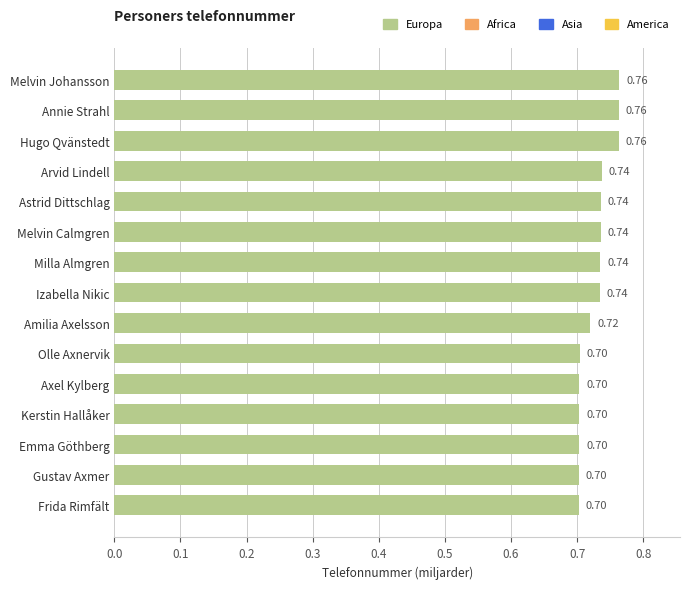

Which has a higher value, Kerstin Hallåker or Annie Strahl?

Annie Strahl